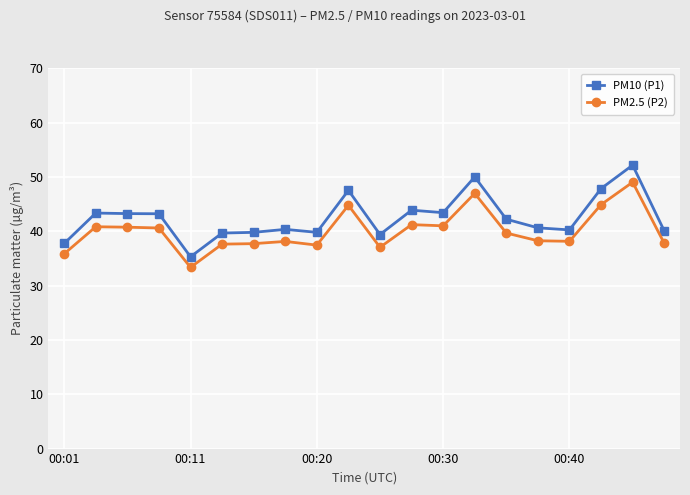

What is the value of the PM10 (P1) point at the 13th from the left?

43.4